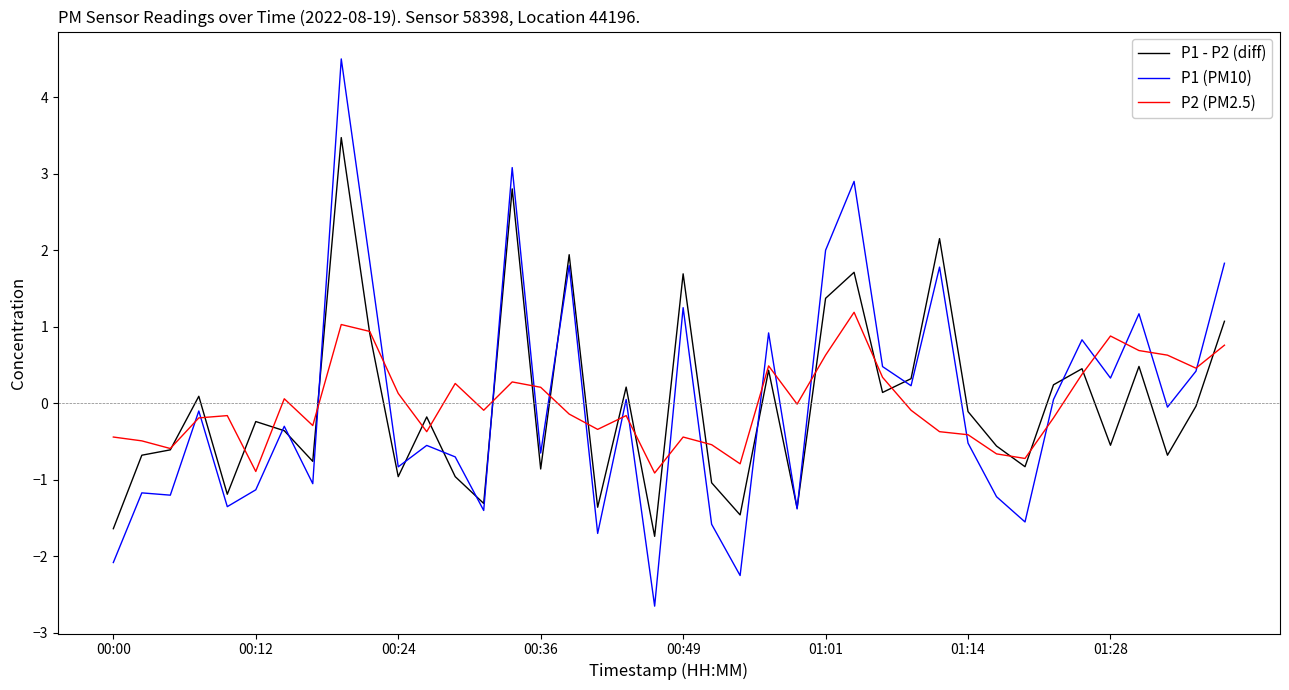

What is the minimum value for P1 (PM10)?

-2.7